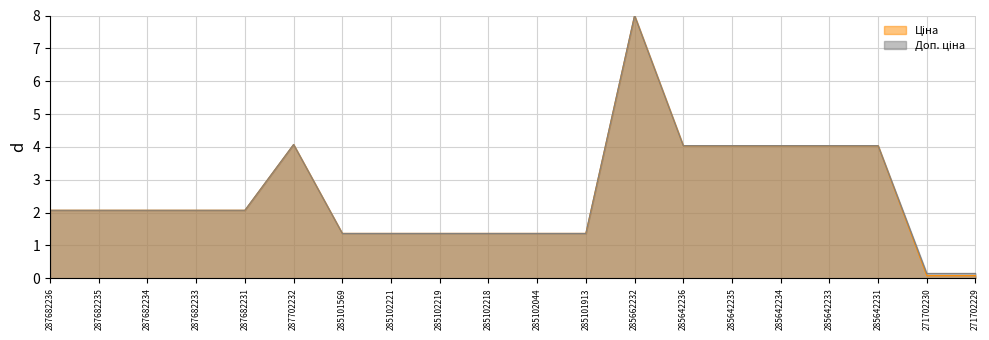

The Доп. ціна series shows 4.1 at 287702232. True or false?

True